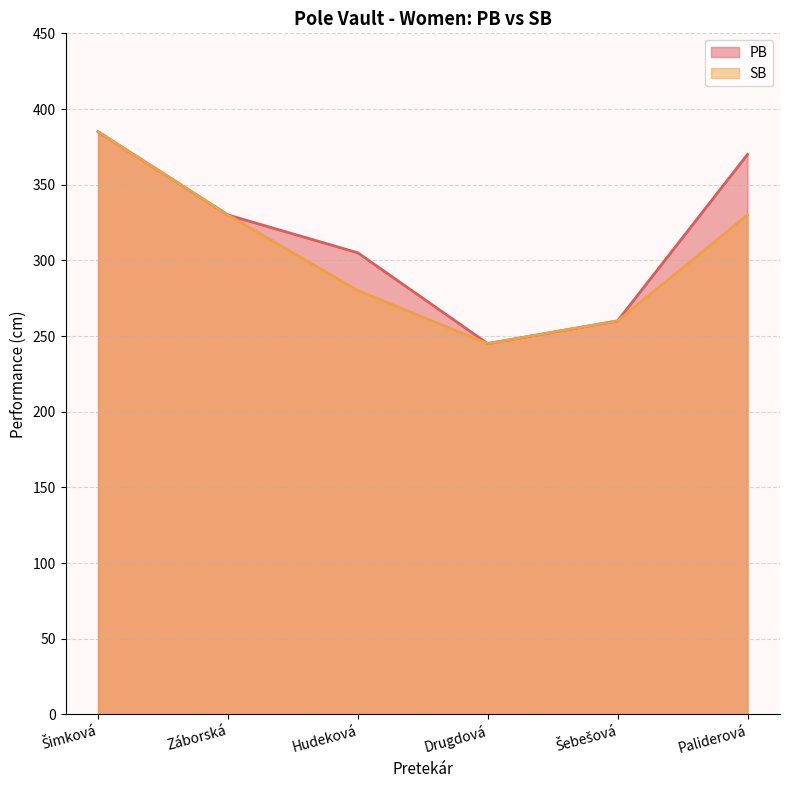

Rank the series by their maximum value, from lowest to highest.

PB, SB